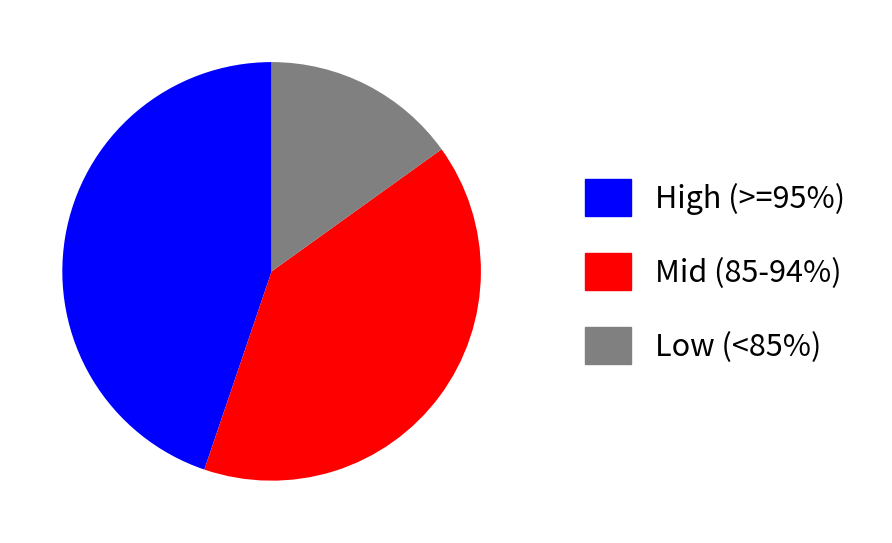

What is the smallest slice in the pie chart?

Low (<85%)